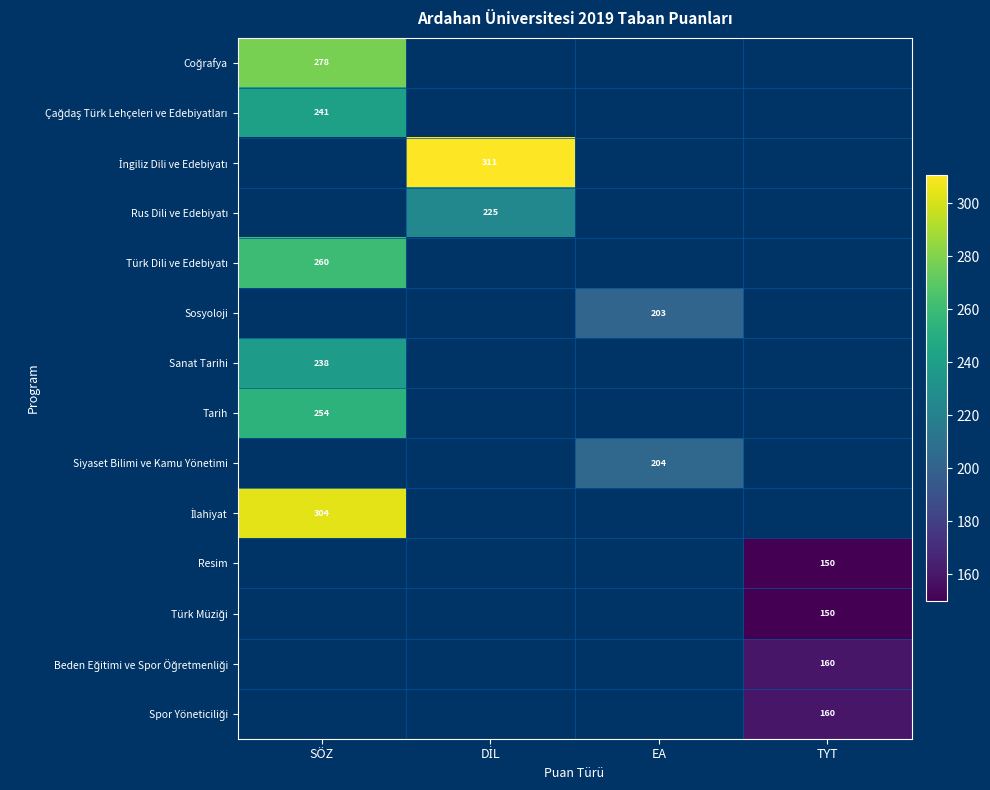

Rank the categories by Çağdaş Türk Lehçeleri ve Edebiyatları value from highest to lowest.

SÖZ, DİL, EA, TYT